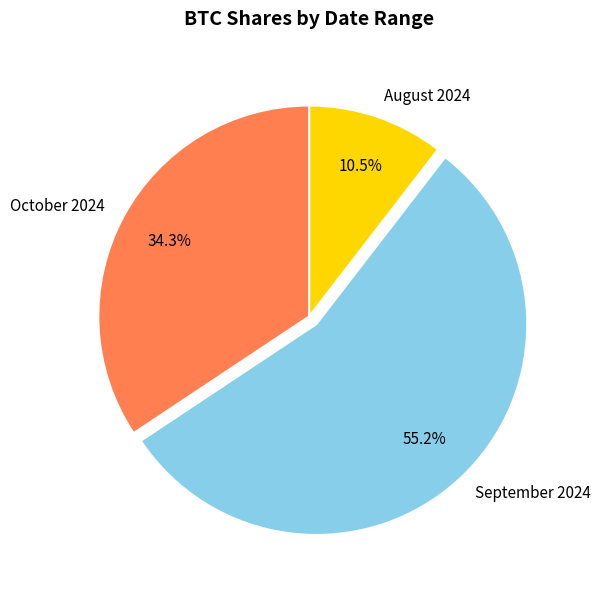

Does any single category account for the majority?

Yes